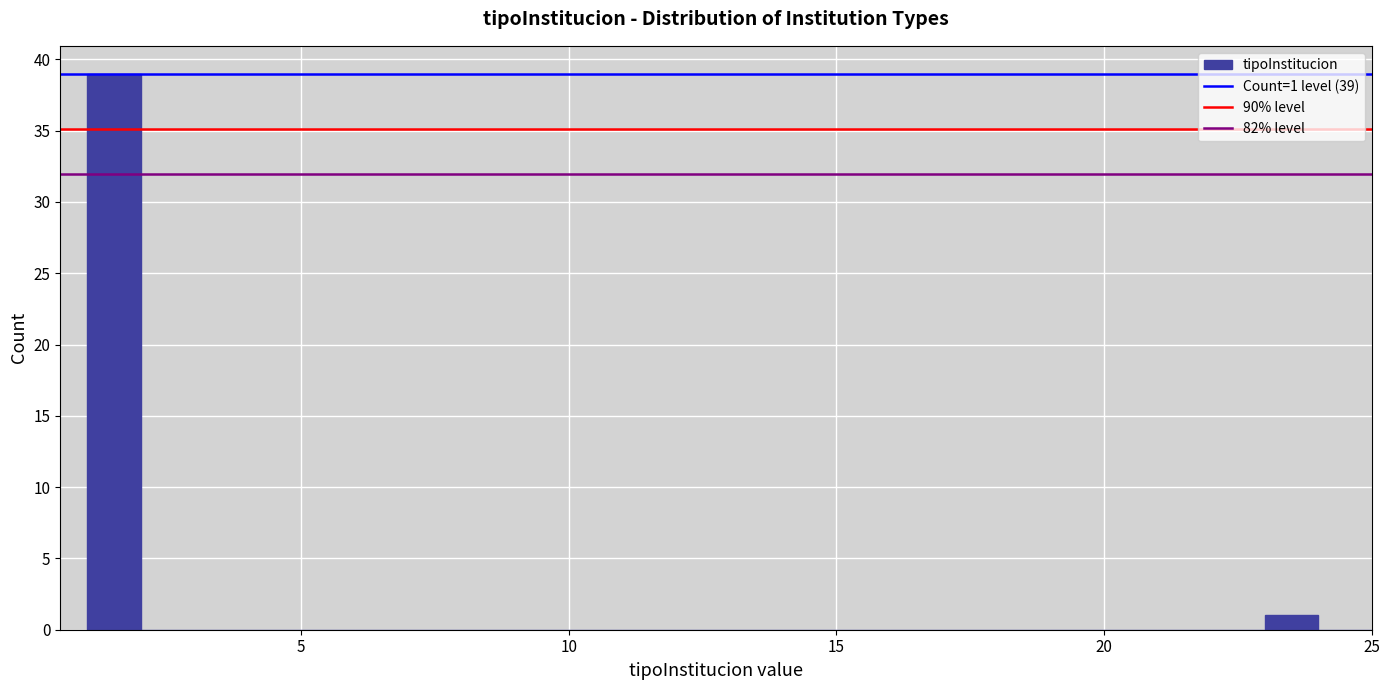

Around what value on the x-axis is the tallest bar? Give the approximate position of its centre, as read against the axis.

1.5